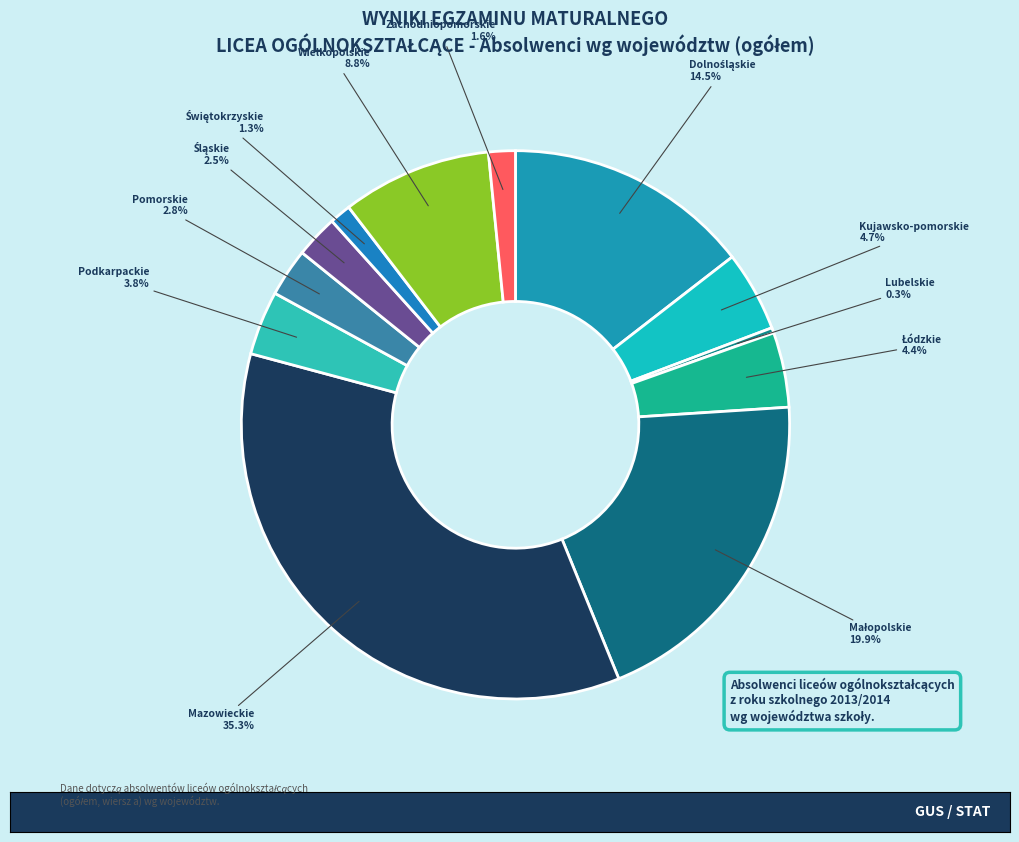

Combined, what portion of the pie is Pomorskie and Podkarpackie?

6.6%